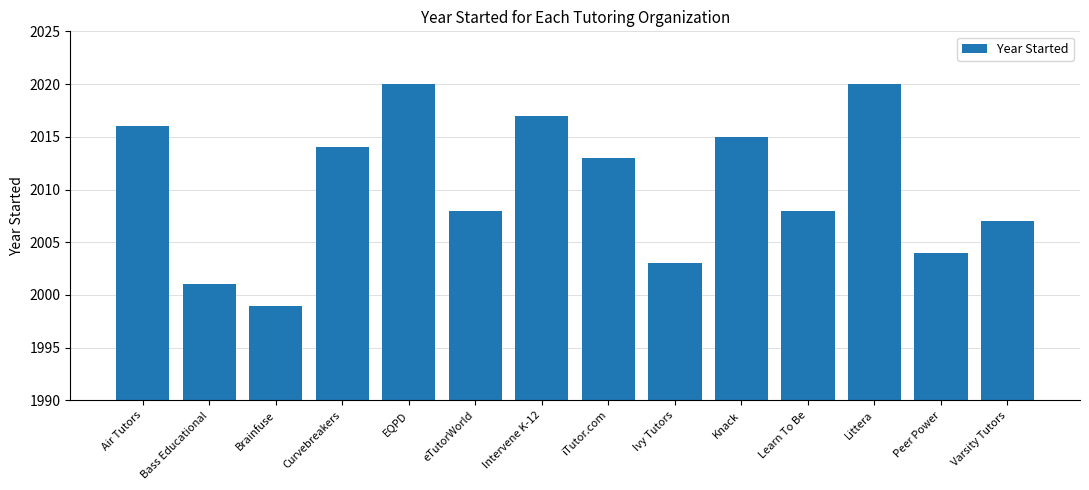

Which has a higher value, Knack or Curvebreakers?

Knack